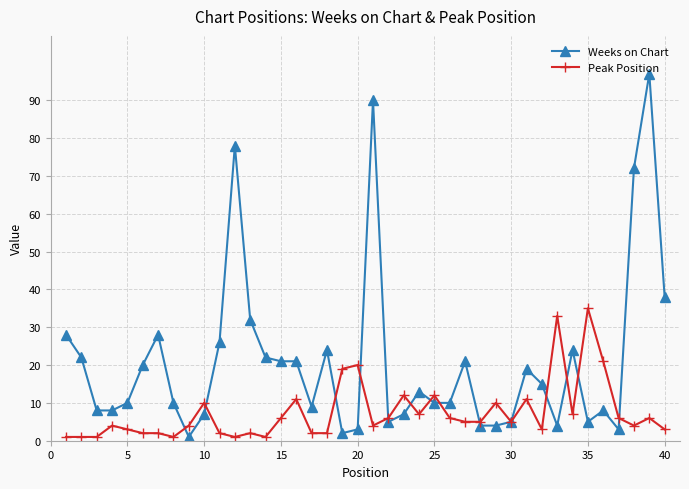

Which series has the largest range (max minus min)?

Weeks on Chart